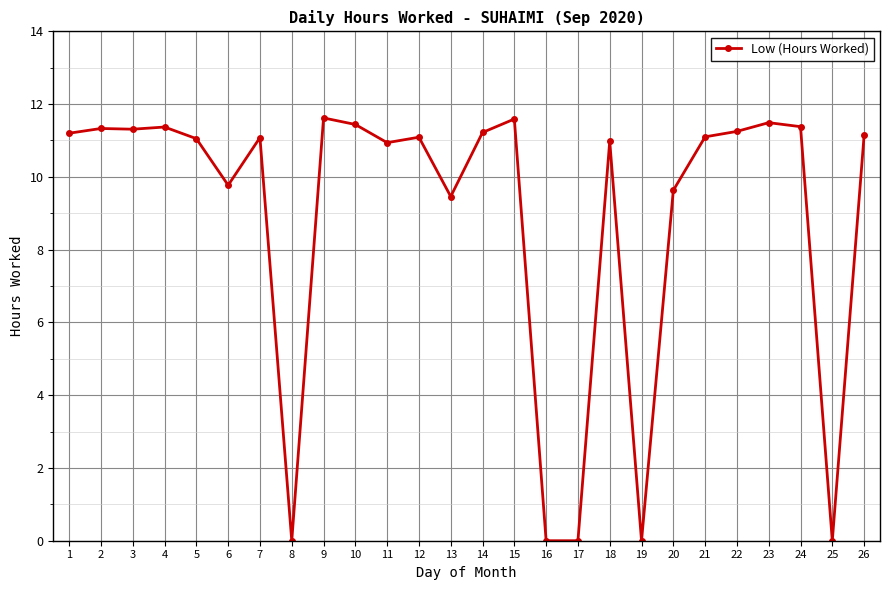

What is the sum of all values?

231.4